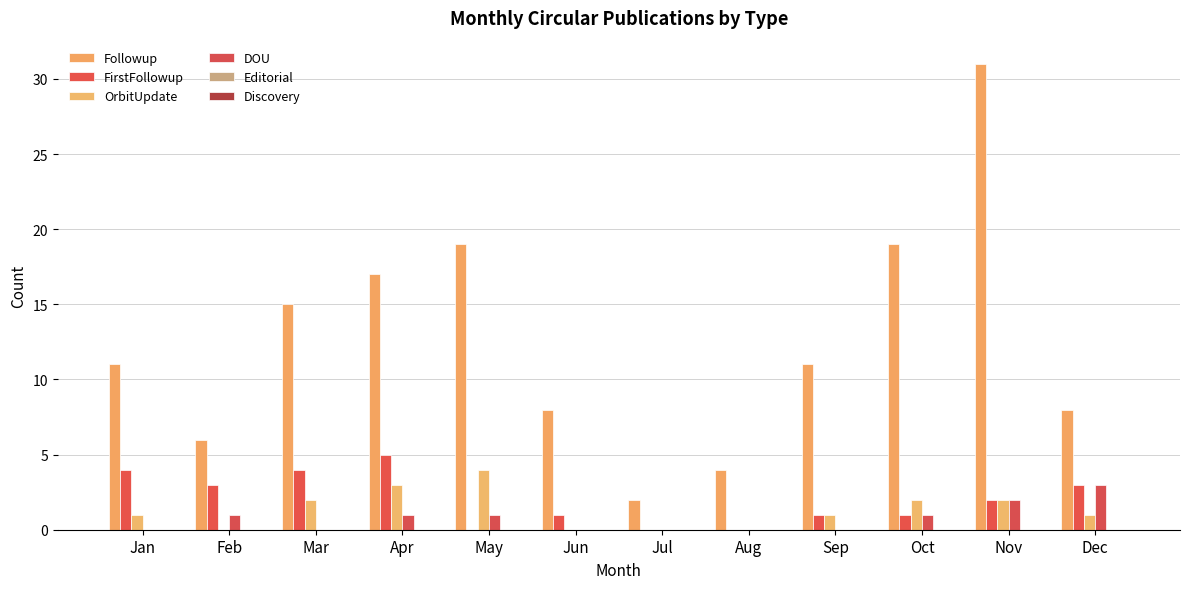

How many series are shown in this chart?

4